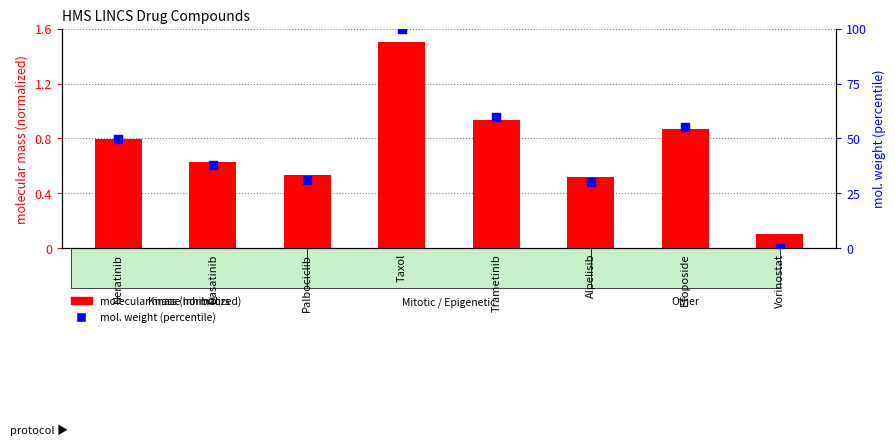

Which series has the widest spread of Y values?

molecular weight (percentile)